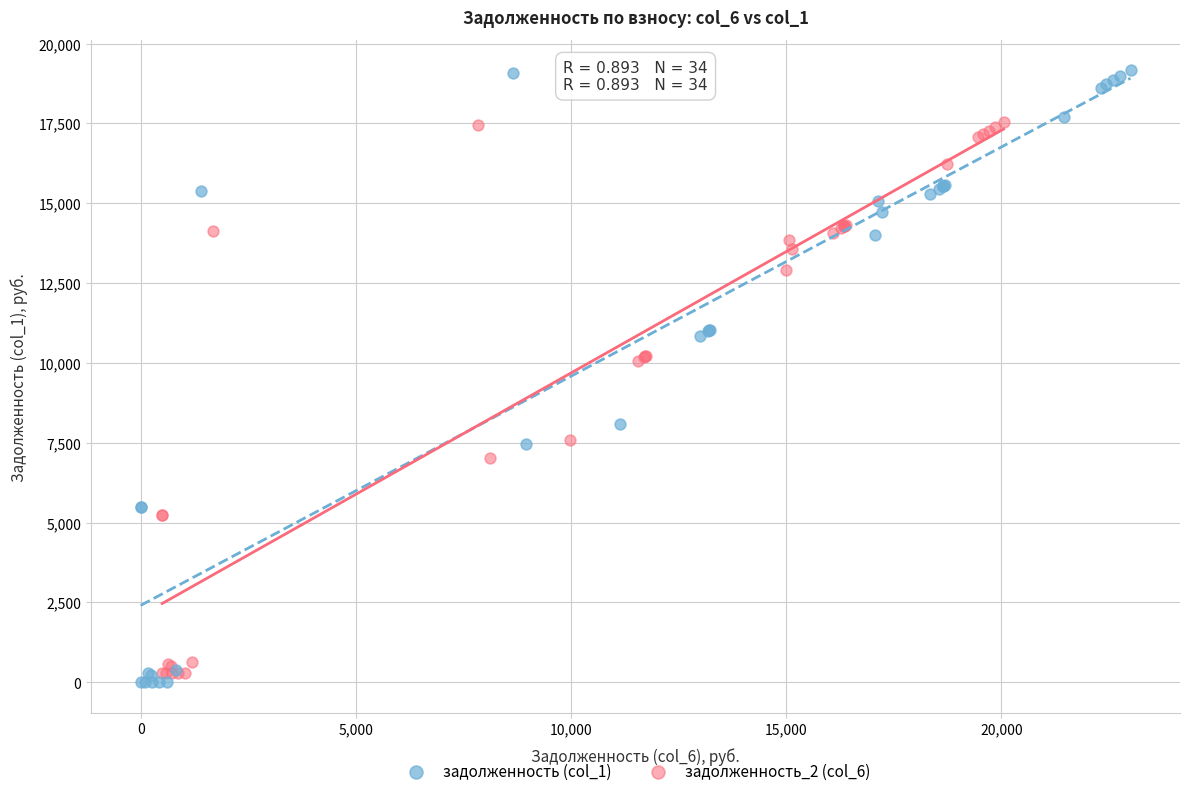

Which series reaches the maximum Y coordinate?

задолженность (col_1)